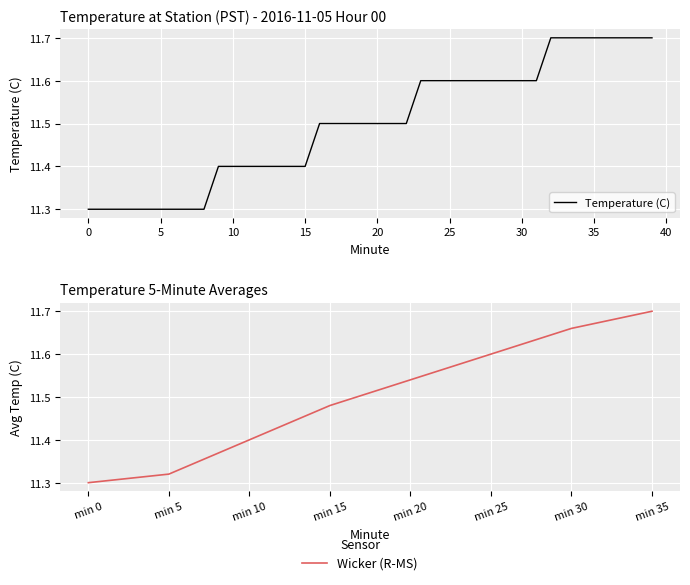

What is the value of the 9th point from the left?

11.3